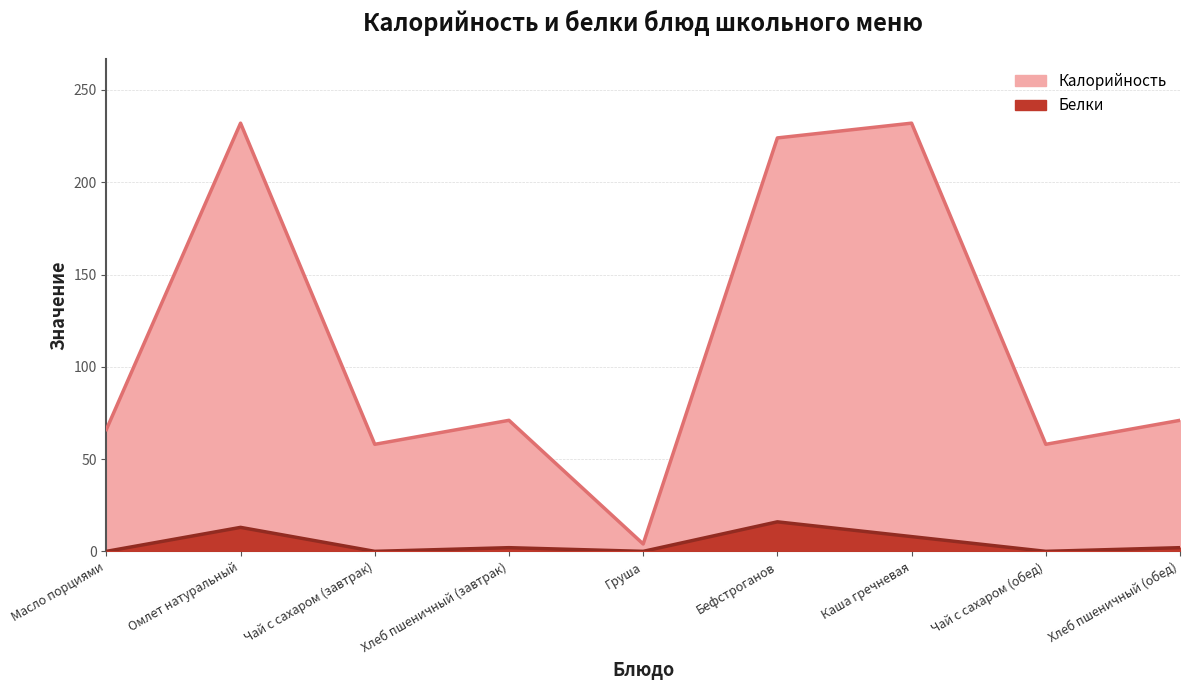

Which category has the highest value across all series?

Омлет натуральный